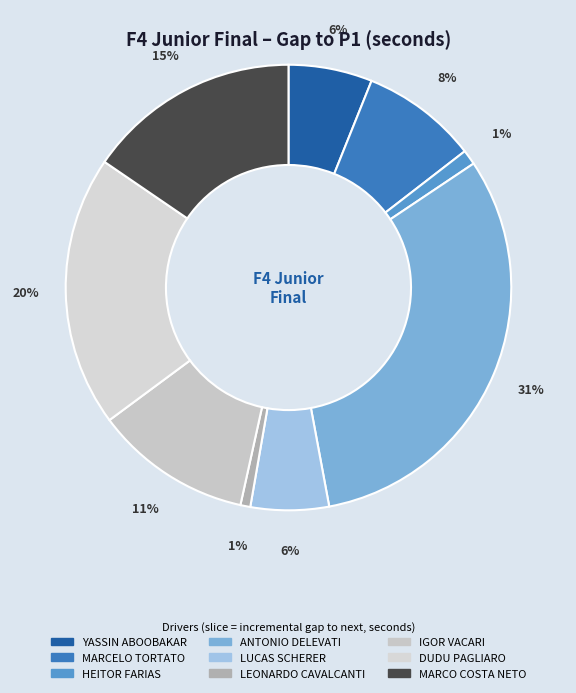

What percentage is NOT represented by DUDU PAGLIARO?

79.6%